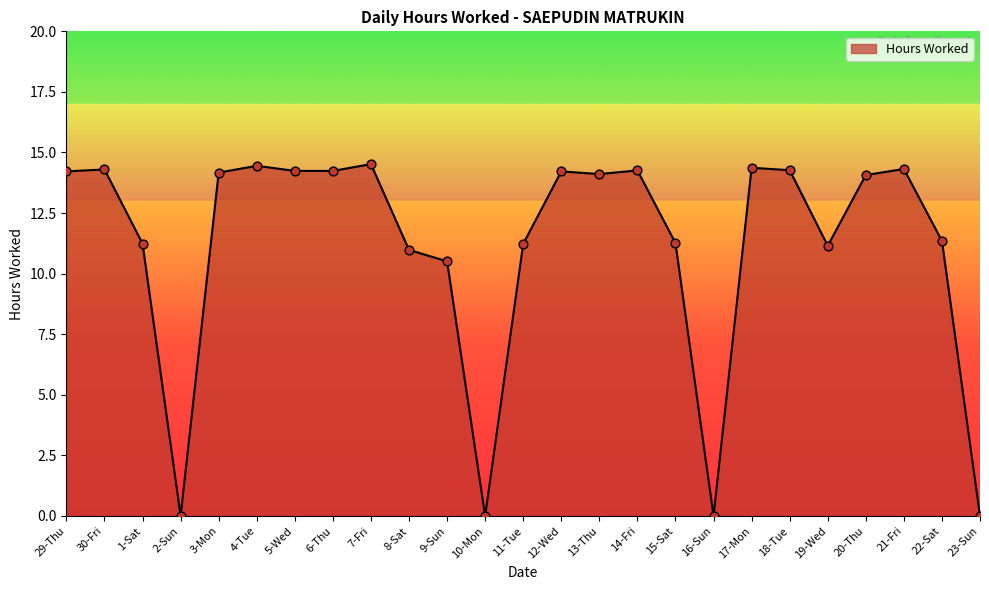

Between 15-Sat and 8-Sat, which is larger?

15-Sat